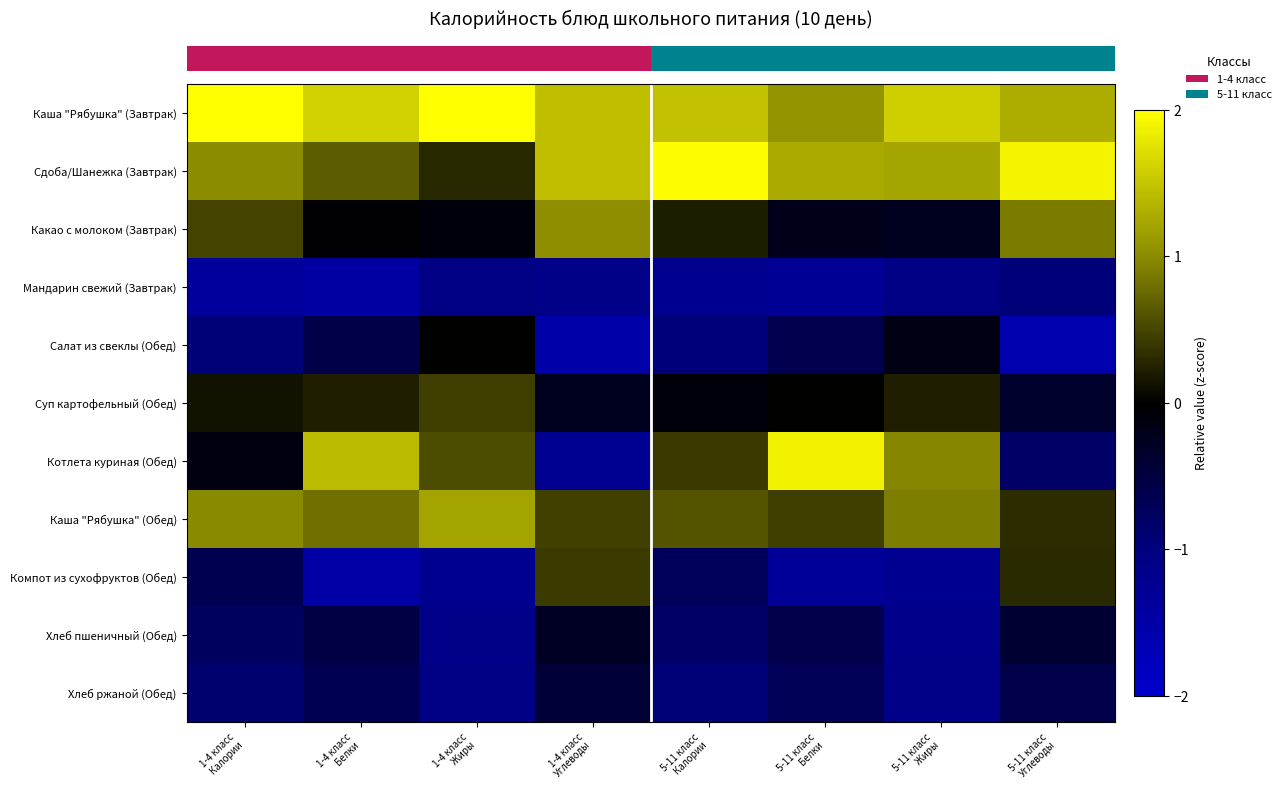

At which category is the sum across all series the highest?

5-11 класс
Белки